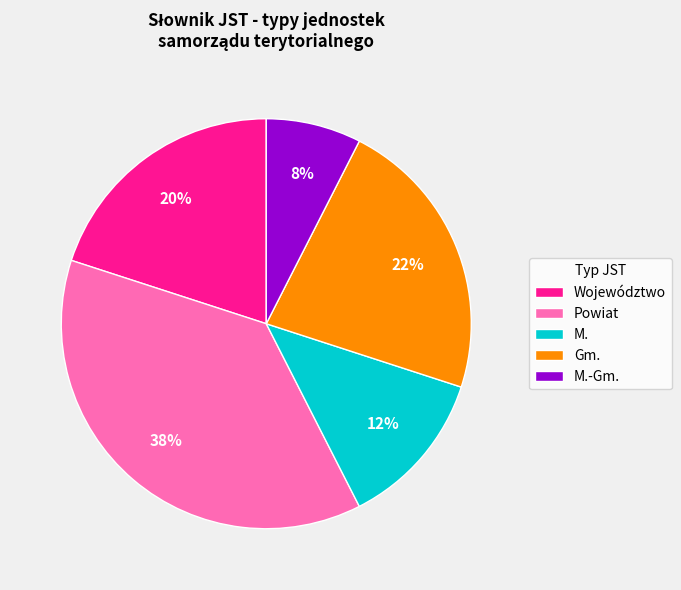

Do M.-Gm. and M. together represent more than half of the pie?

No